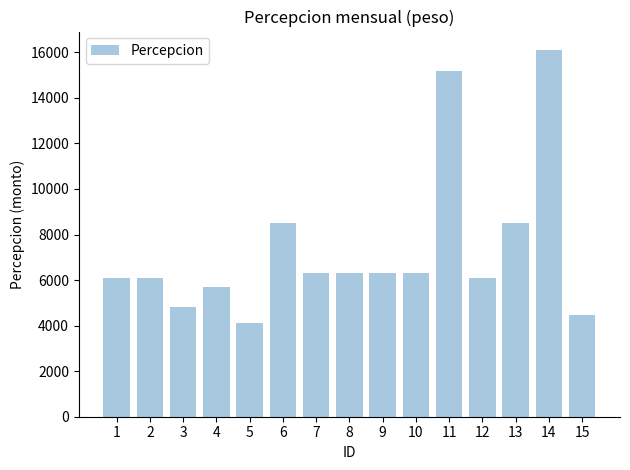

How many series are shown in this chart?

1